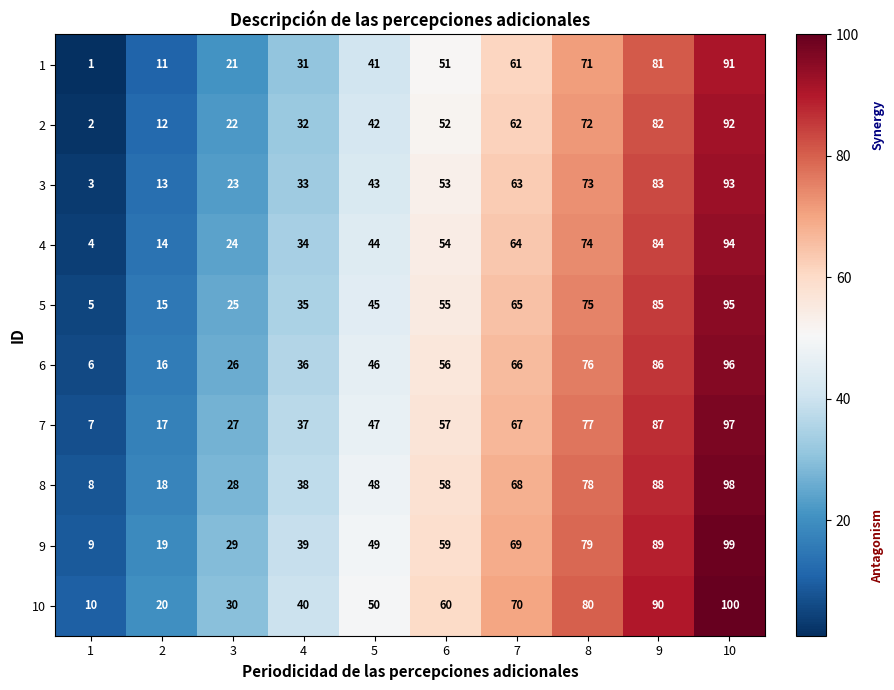

What is the difference between the highest and lowest values at 1?

9